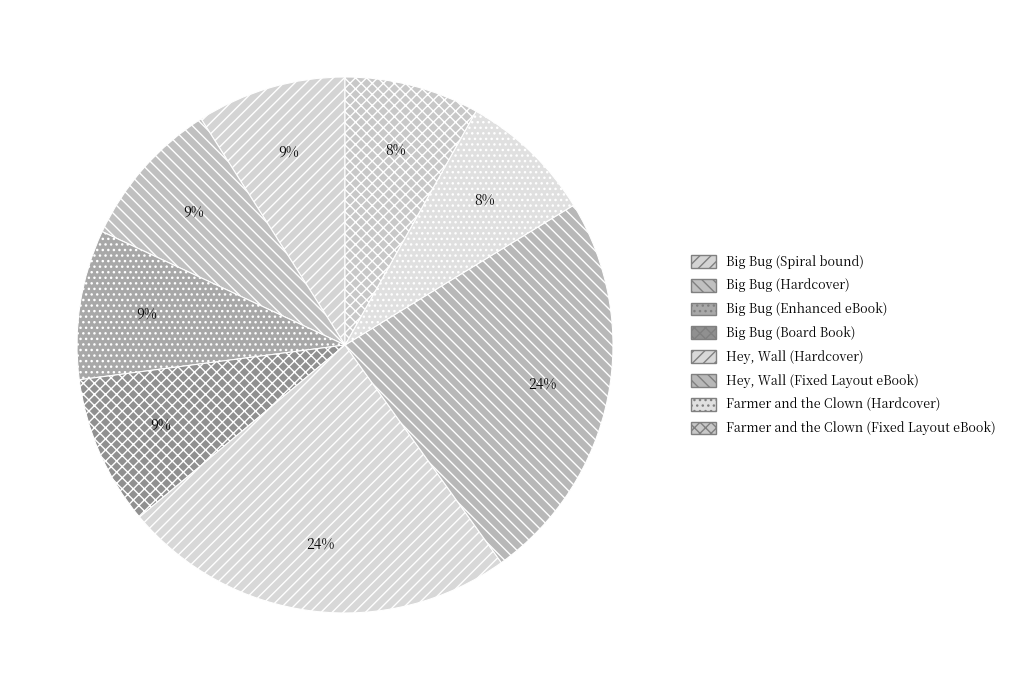

What percentage is the Farmer and the Clown (Fixed Layout eBook) slice, to the nearest percent?

8%